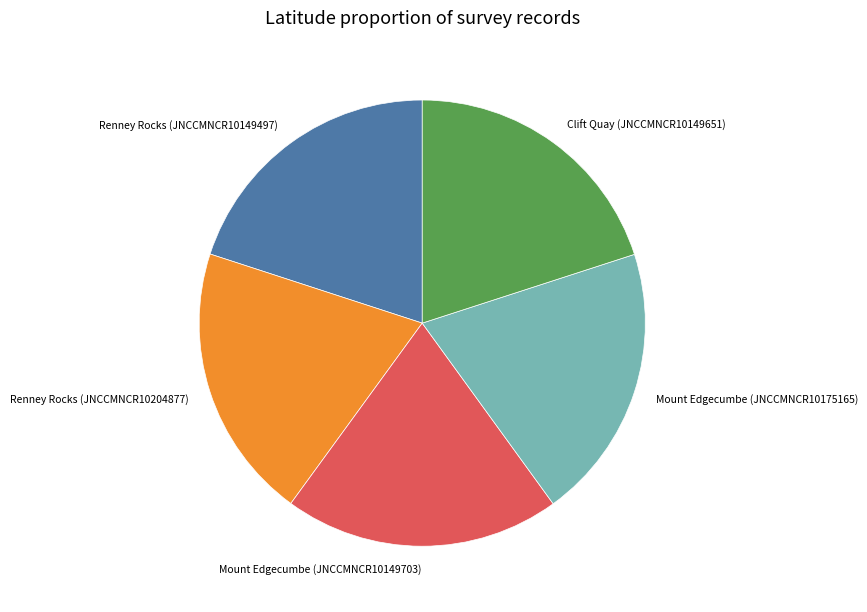

Is it true that Mount Edgecumbe (JNCCMNCR10175165) is 26% of the pie?

False